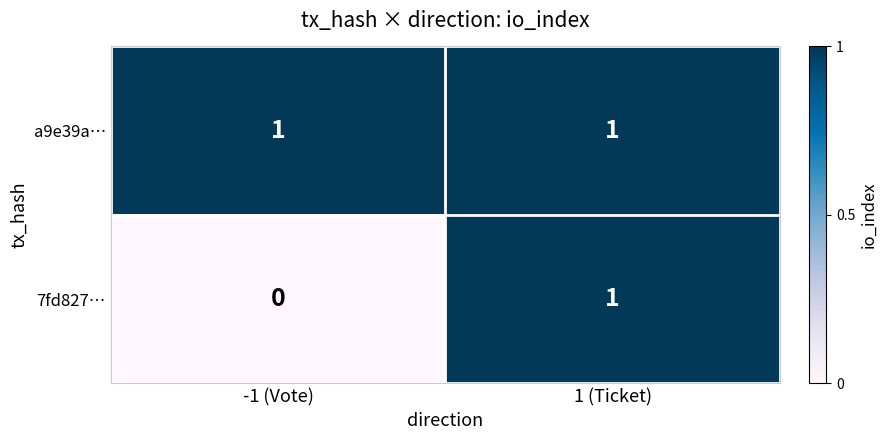

How many distinct data groups are displayed?

2